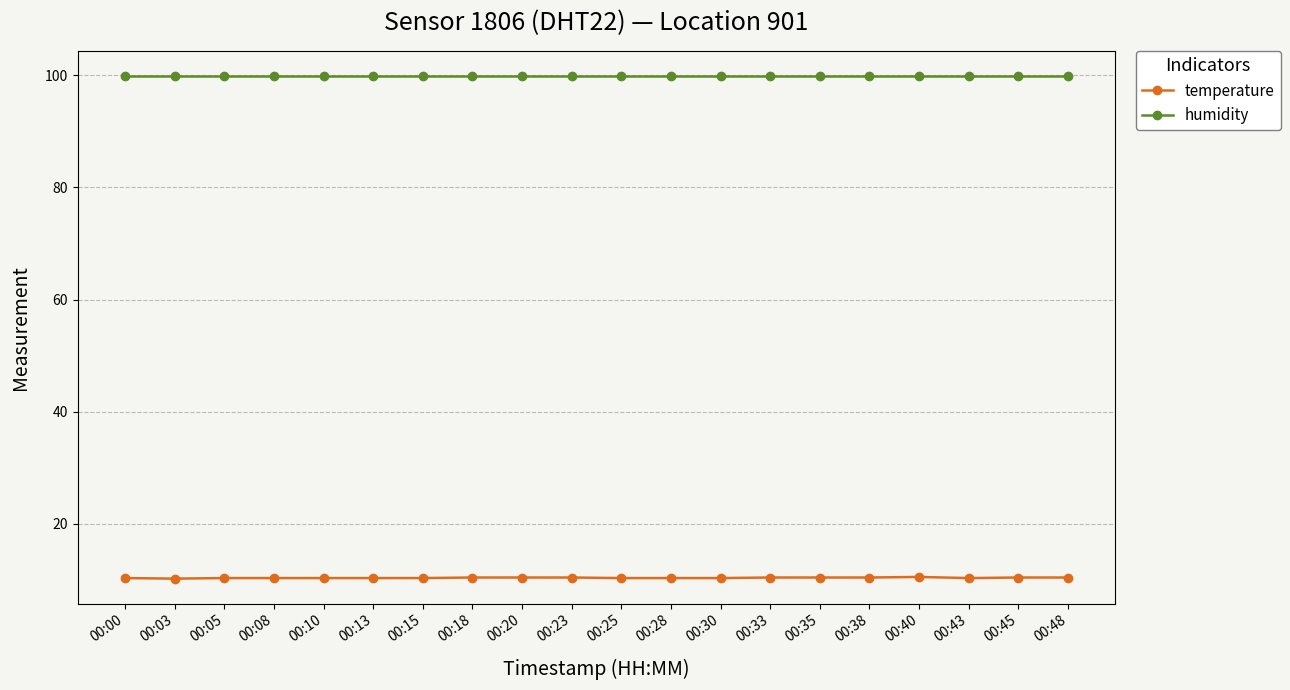

Is it true that humidity equals 99.9 at 00:33?

True